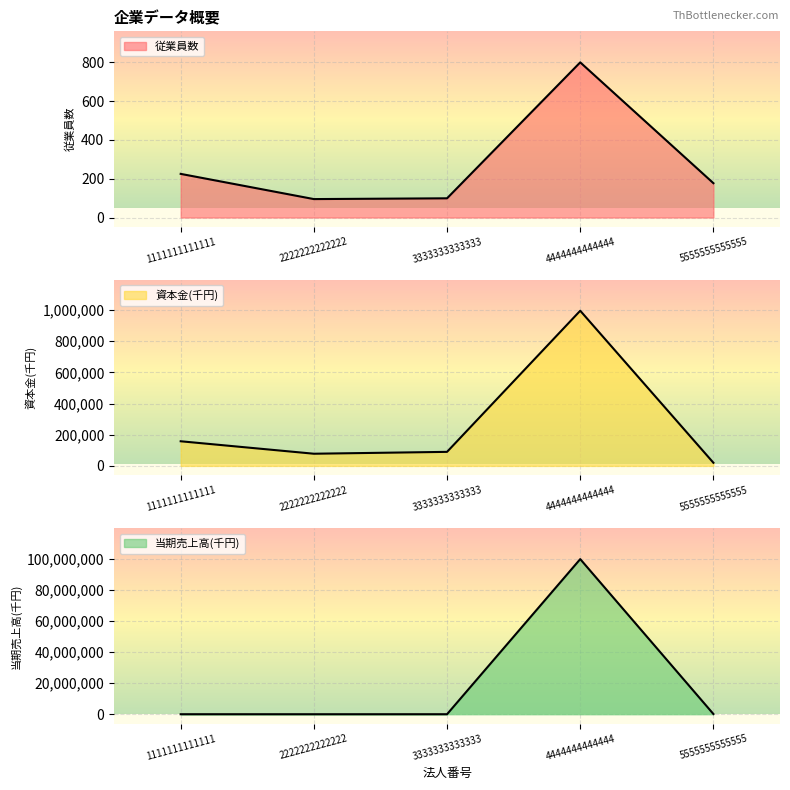

How many lines are shown in the chart?

3